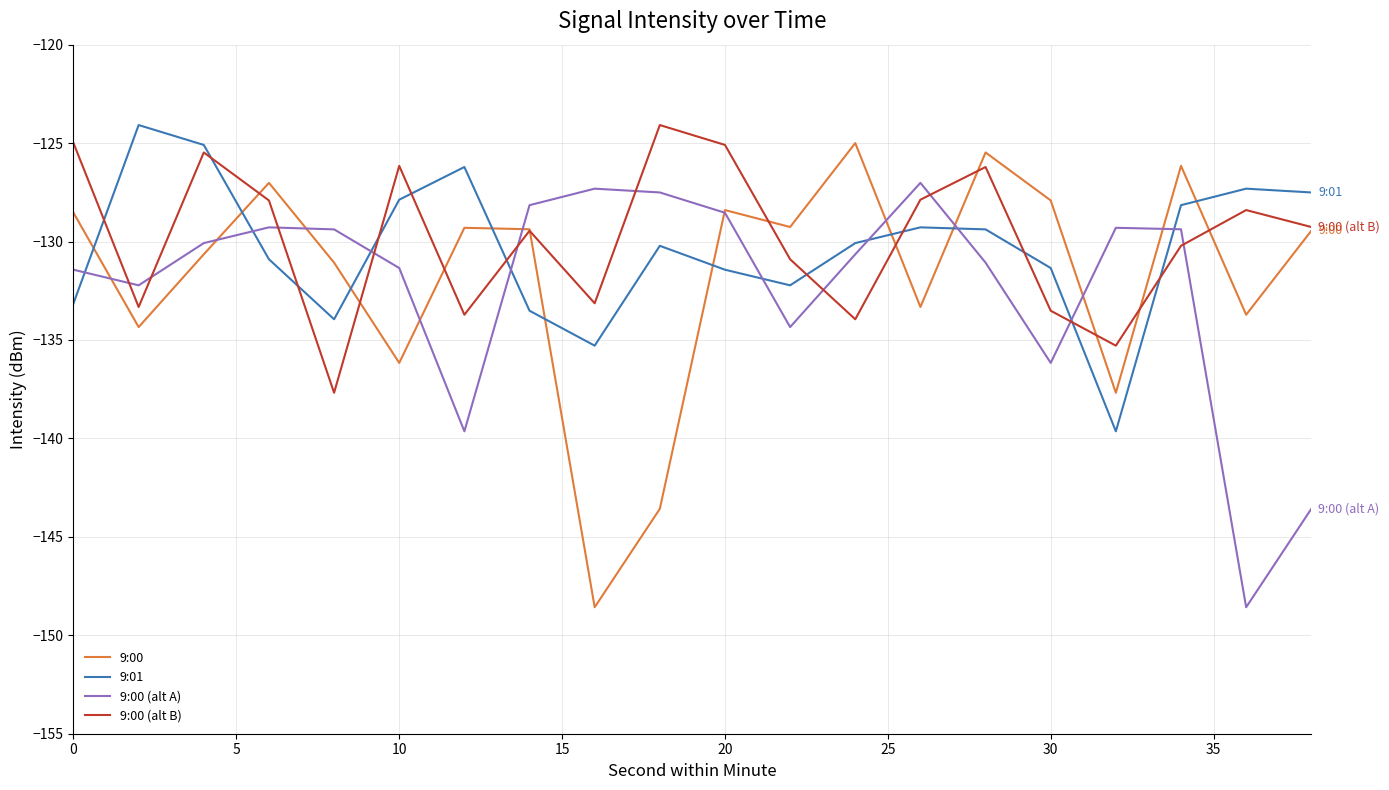

True or false: 9:00 (alt B) has more than 2 points higher than both neighbors.

True